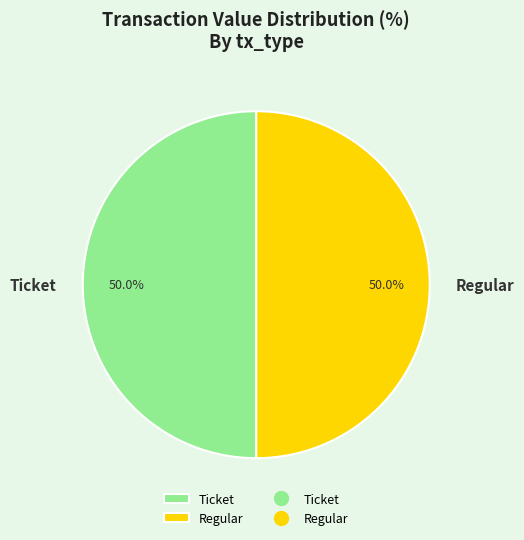

Approximately how many times larger is the value at Ticket compared to Regular?

1.0